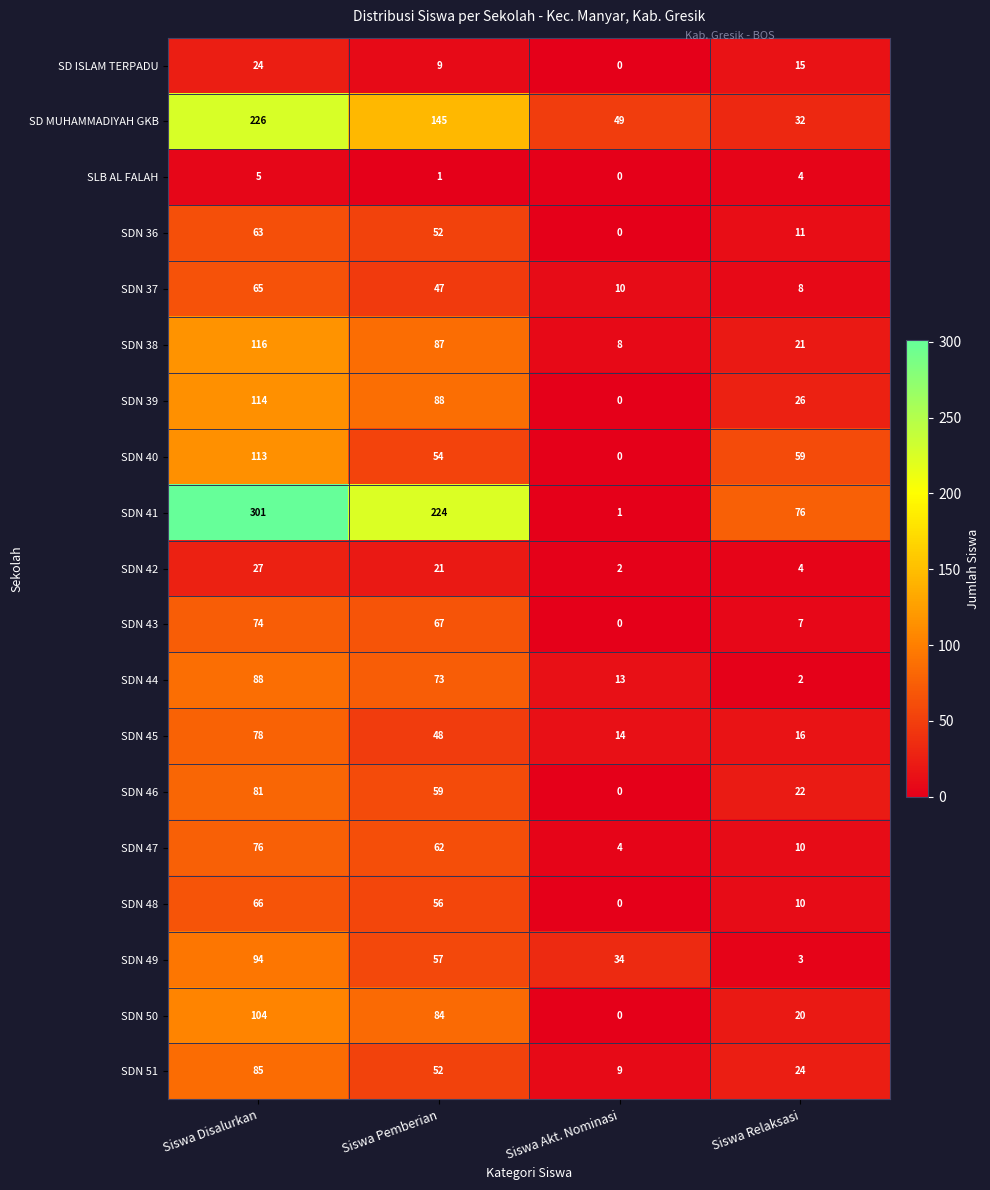

What is the difference between the maximum and minimum values in the SDN 40 series?

113